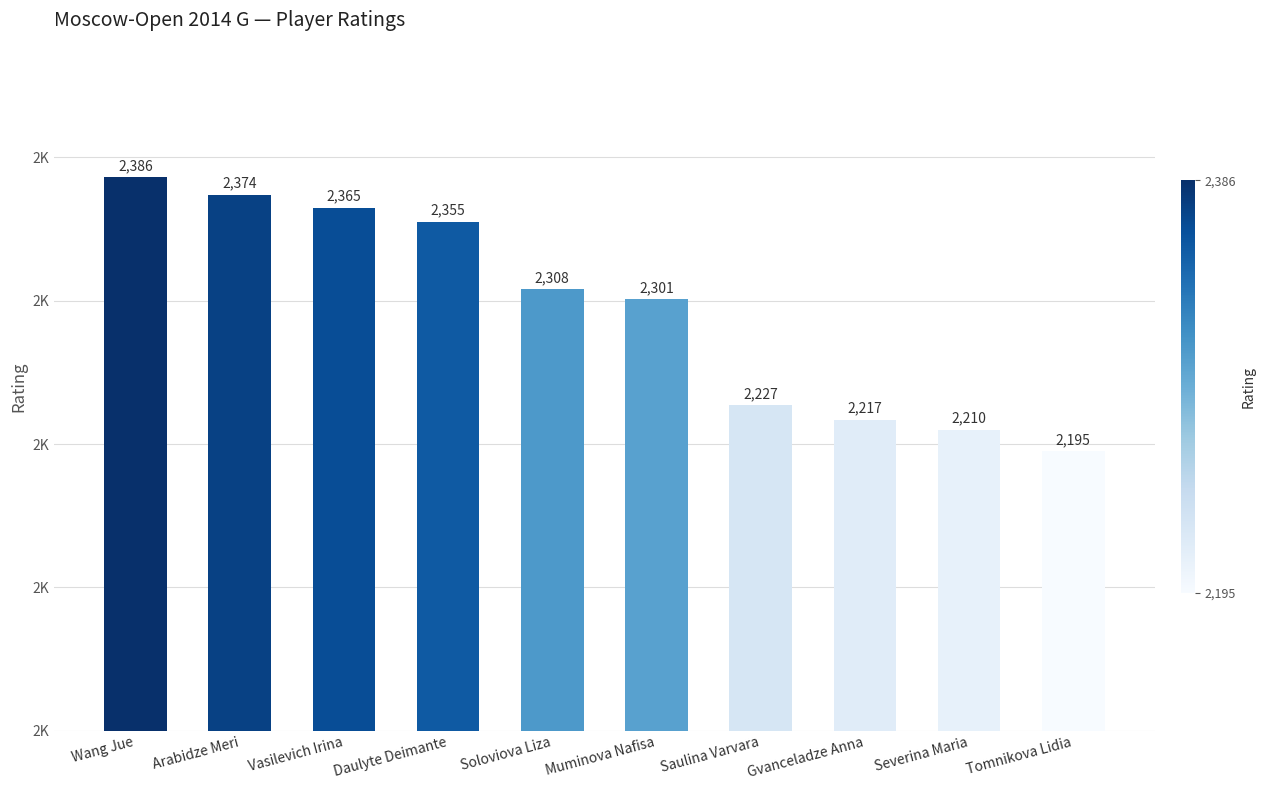

Does the chart contain any negative values?

No